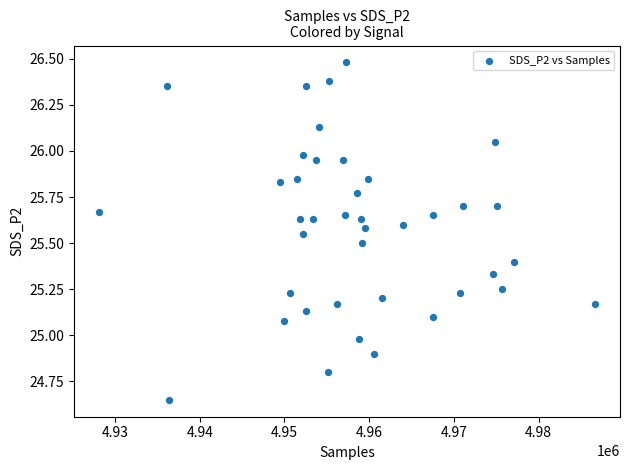

What is the range of X values (max minus min)?

58564.0